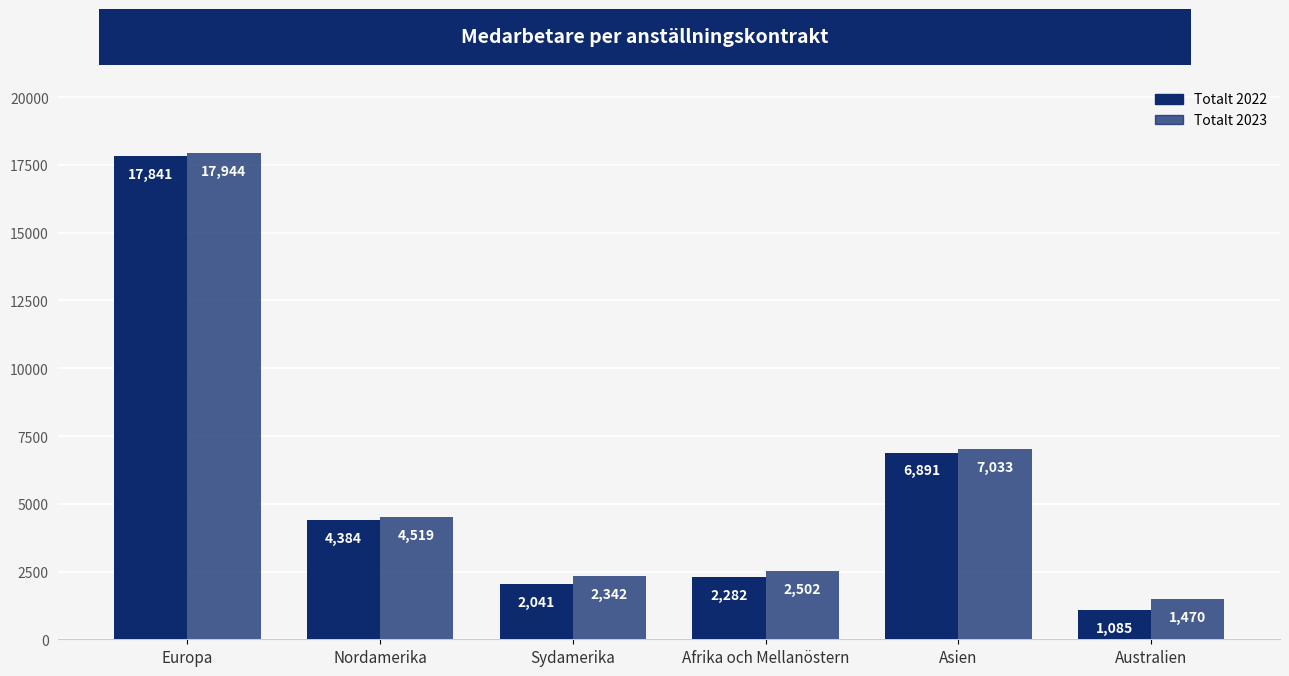

The value of Totalt 2023 at Afrika och Mellanöstern is 1520. True or false?

False